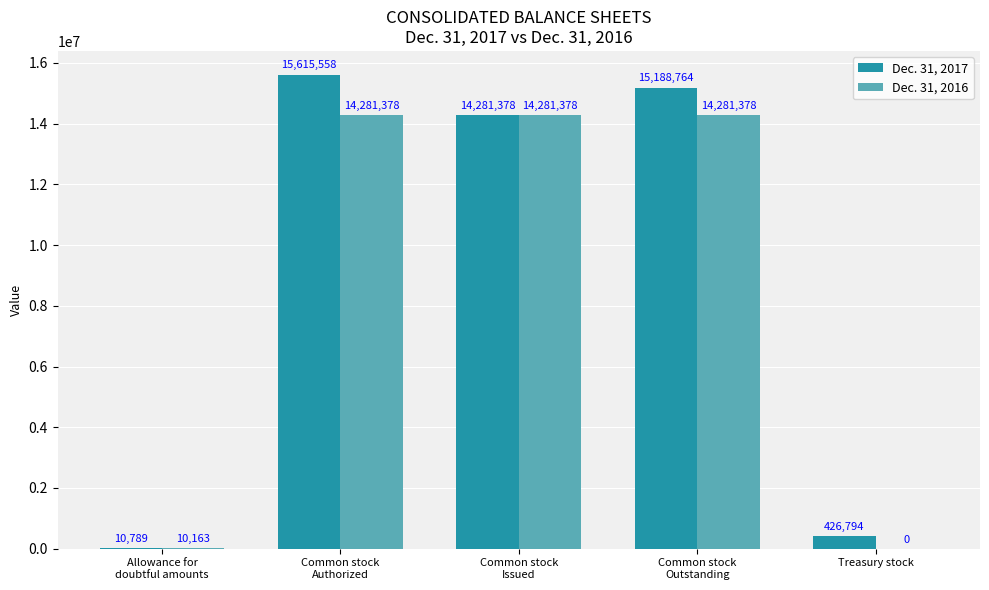

Which series has the largest total across all categories?

Dec. 31, 2017